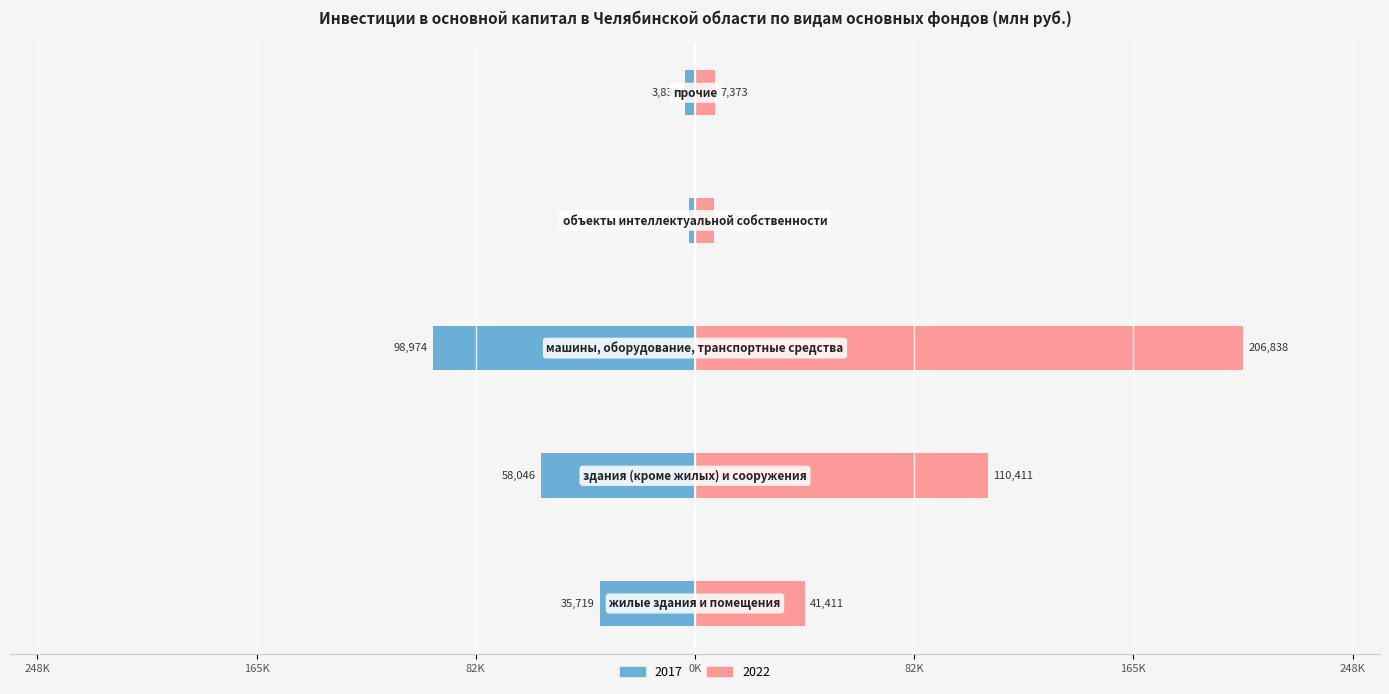

What is the minimum value shown in the chart?

-98973.5